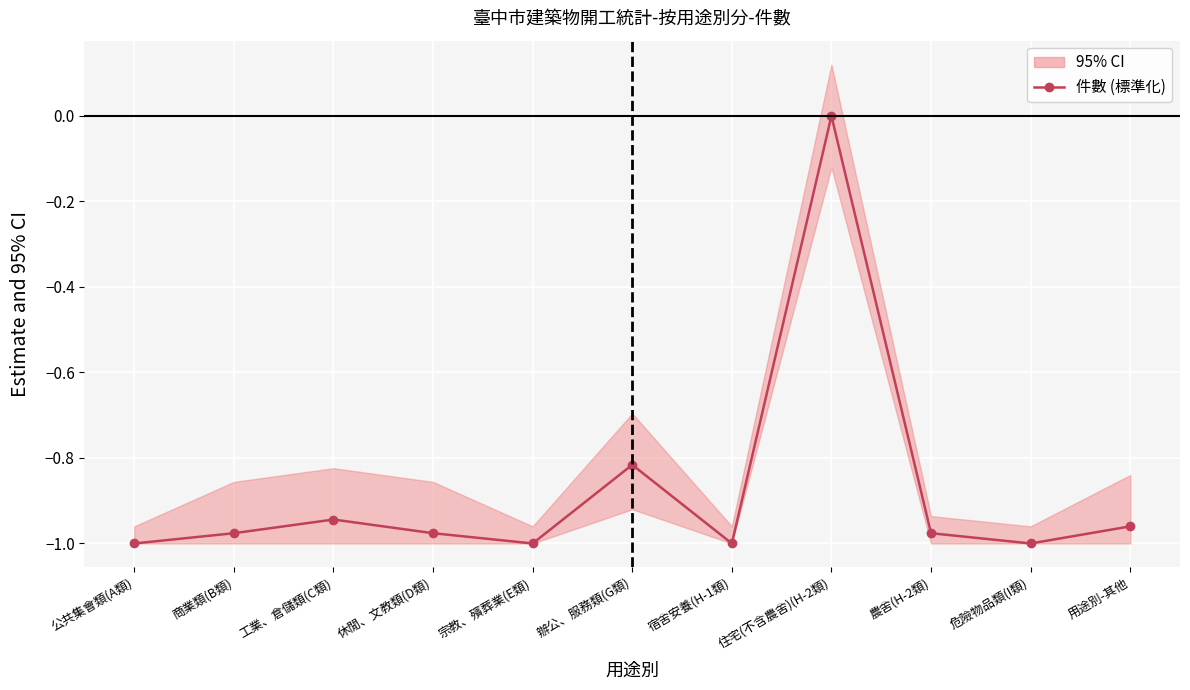

How many negative values are there?

10